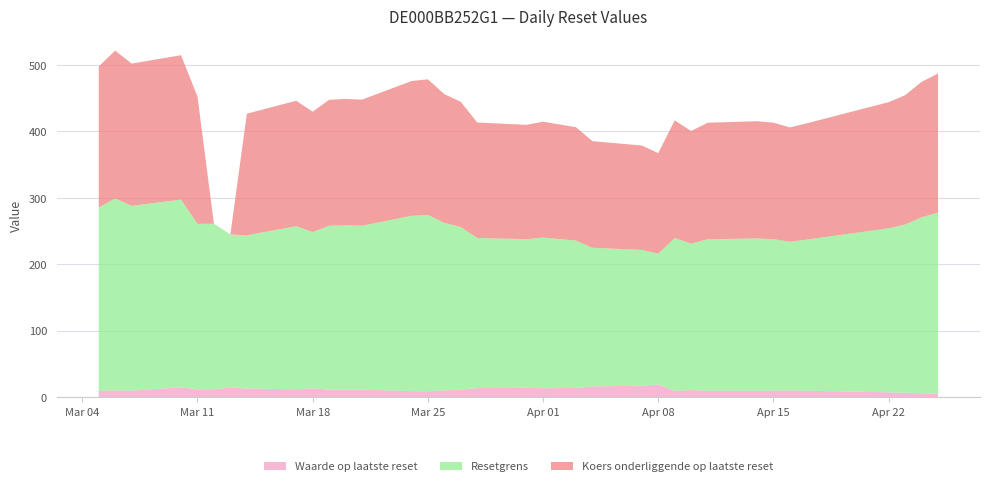

Reading right to left, extract all data points from this chart.

Waarde op laatste reset: 2025-04-25=5.1	2025-04-24=5.6	2025-04-23=6.5	2025-04-22=7.0	2025-04-17=9.5	2025-04-16=9.9	2025-04-15=9.4	2025-04-14=9.2	2025-04-11=9.4	2025-04-10=10.5	2025-04-09=9.3	2025-04-08=18.9	2025-04-07=17.0	2025-04-04=16.0	2025-04-03=13.6	2025-04-01=13.2	2025-03-31=13.8	2025-03-28=13.4	2025-03-27=10.9	2025-03-26=10.0	2025-03-25=8.7	2025-03-24=8.9	2025-03-21=11.2	2025-03-20=11.1	2025-03-19=11.2	2025-03-18=13.1	2025-03-17=11.6	2025-03-14=12.8	2025-03-13=14.2	2025-03-12=11.6	2025-03-11=11.6	2025-03-10=14.7	2025-03-07=9.6	2025-03-06=10.1	2025-03-05=9.0
Resetgrens: 2025-04-25=272.5	2025-04-24=265.0	2025-04-23=253.2	2025-04-22=247.0	2025-04-17=227.5	2025-04-16=223.9	2025-04-15=228.2	2025-04-14=229.6	2025-04-11=228.2	2025-04-10=220.5	2025-04-09=230.2	2025-04-08=196.9	2025-04-07=204.5	2025-04-04=208.7	2025-04-03=222.0	2025-04-01=226.9	2025-03-31=223.9	2025-03-28=226.1	2025-03-27=245.2	2025-03-26=252.1	2025-03-25=265.5	2025-03-24=264.0	2025-03-21=246.8	2025-03-20=247.5	2025-03-19=246.7	2025-03-18=235.5	2025-03-17=245.6	2025-03-14=230.7	2025-03-13=230.7	2025-03-12=249.2	2025-03-11=249.2	2025-03-10=282.7	2025-03-07=278.4	2025-03-06=289.2	2025-03-05=276.3
Koers onderliggende op laatste reset: 2025-04-25=209.6	2025-04-24=203.9	2025-04-23=194.8	2025-04-22=190.0	2025-04-17=175.0	2025-04-16=172.2	2025-04-15=175.6	2025-04-14=176.6	2025-04-11=175.5	2025-04-10=169.6	2025-04-09=177.1	2025-04-08=151.5	2025-04-07=157.3	2025-04-04=160.6	2025-04-03=170.8	2025-04-01=174.5	2025-03-31=172.2	2025-03-28=173.9	2025-03-27=188.6	2025-03-26=193.9	2025-03-25=204.2	2025-03-24=203.0	2025-03-21=189.9	2025-03-20=190.4	2025-03-19=189.8	2025-03-18=181.1	2025-03-17=189.0	2025-03-14=183.1	2025-03-13=0.0	2025-03-12=0.0	2025-03-11=191.7	2025-03-10=217.4	2025-03-07=214.2	2025-03-06=222.4	2025-03-05=212.6